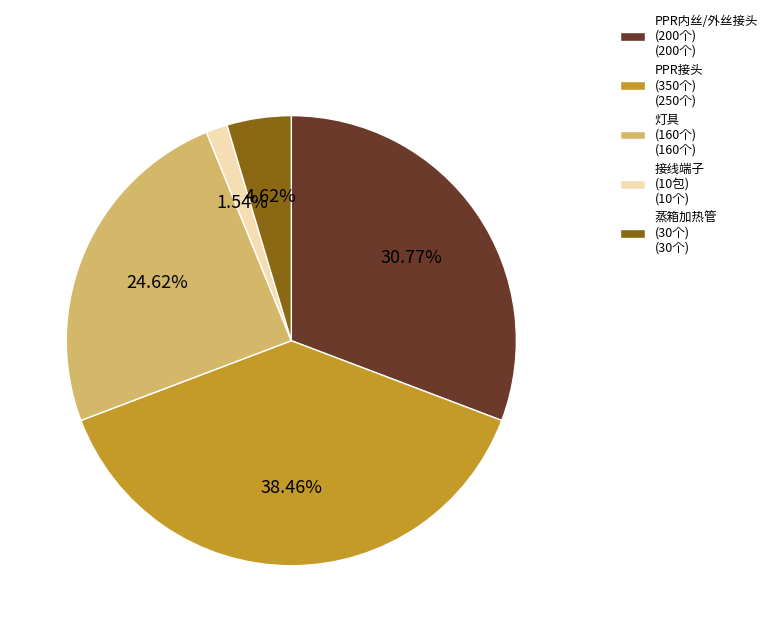

Which has a higher value, PPR内丝/外丝接头 (200个) (200个) or PPR接头 (350个) (250个)?

PPR接头 (350个) (250个)